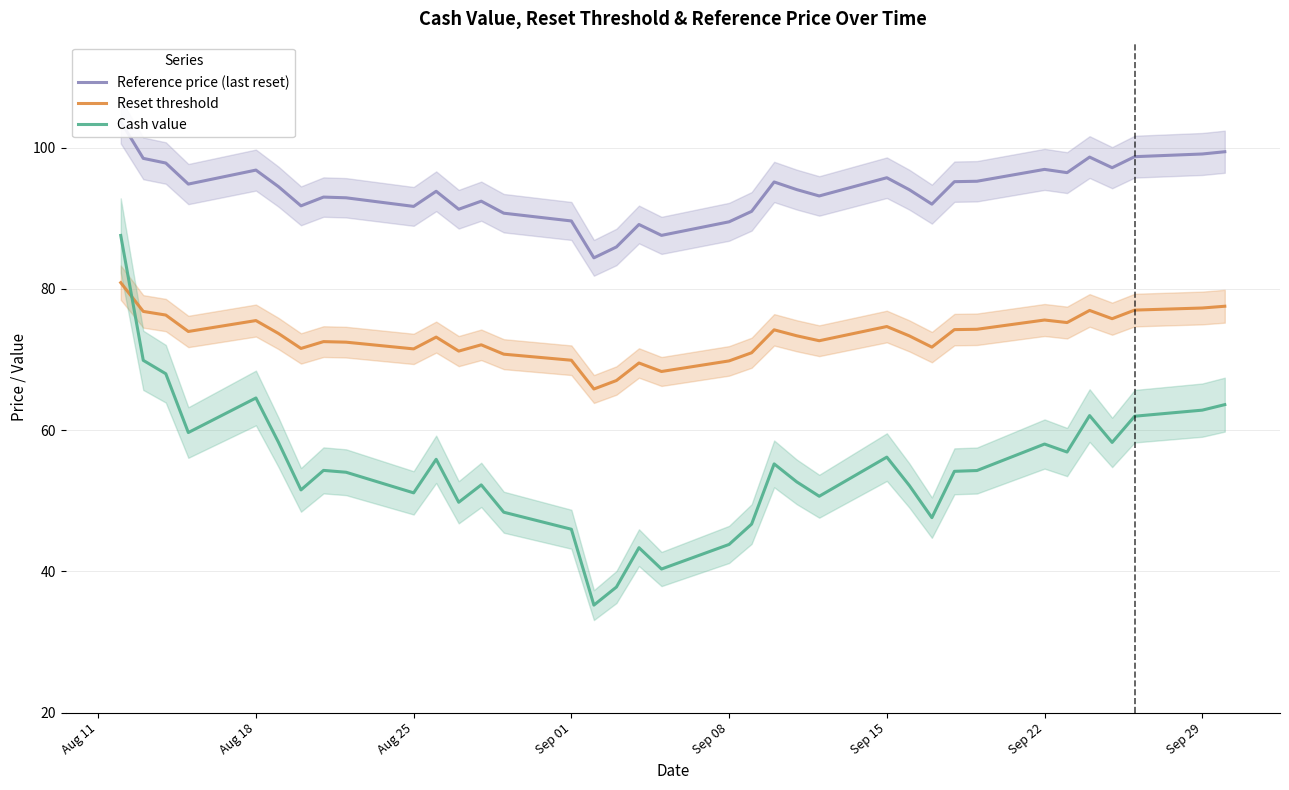

What are all the series names shown in the legend?

Reference price (last reset), Reset threshold, Cash value